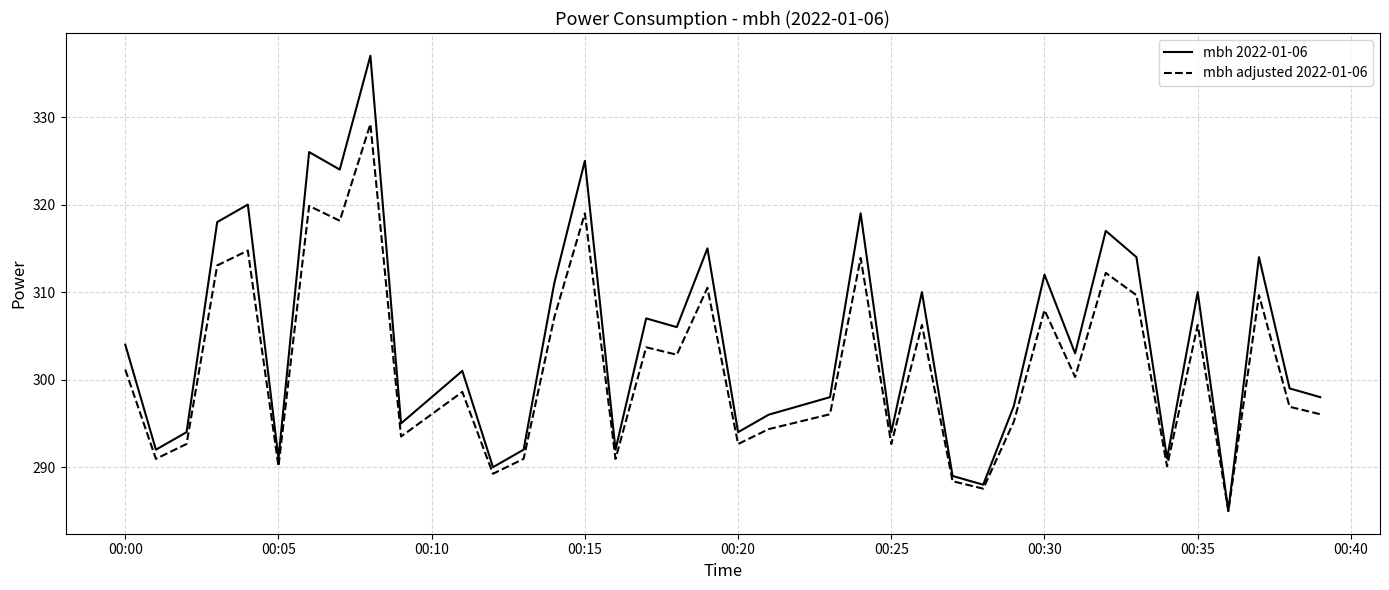

What is the average value of the mbh 2022-01-06 series?

304.1